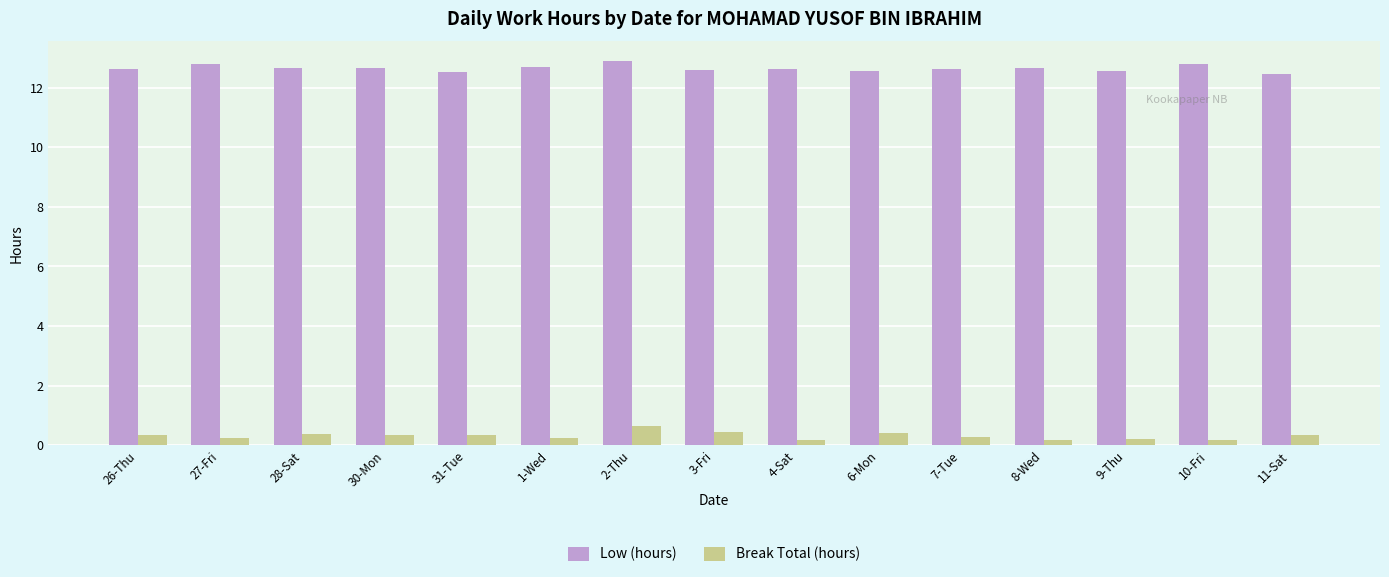

How many bars are there in each group?

2